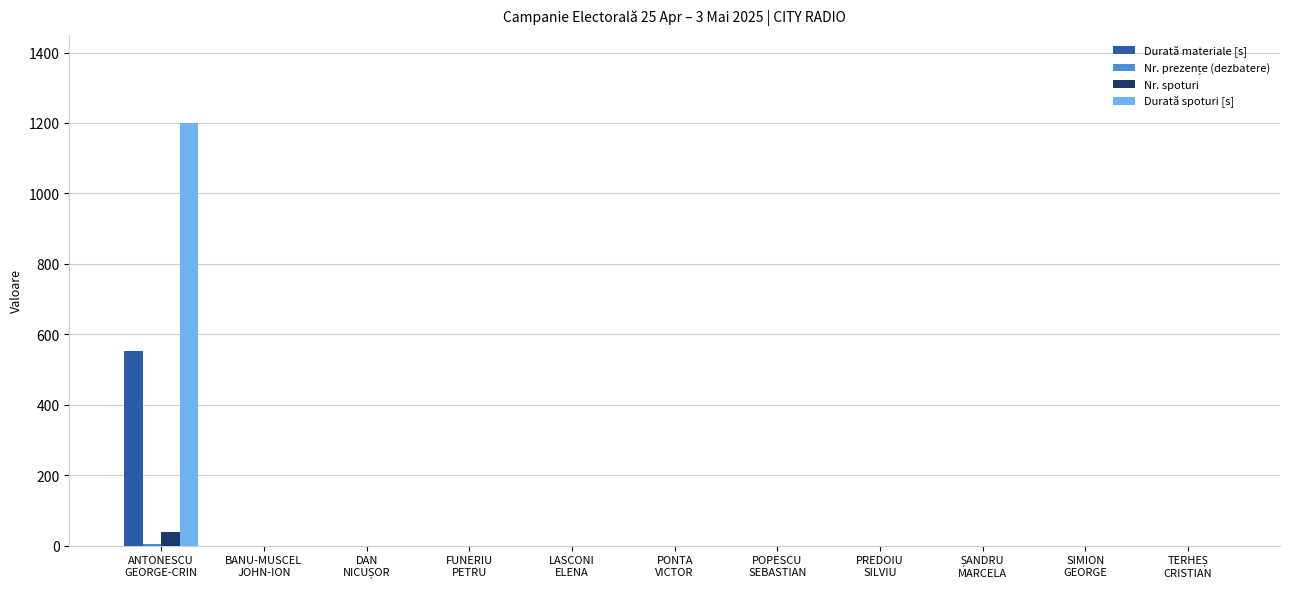

What is the highest value of the Durată spoturi [s] series?

1200